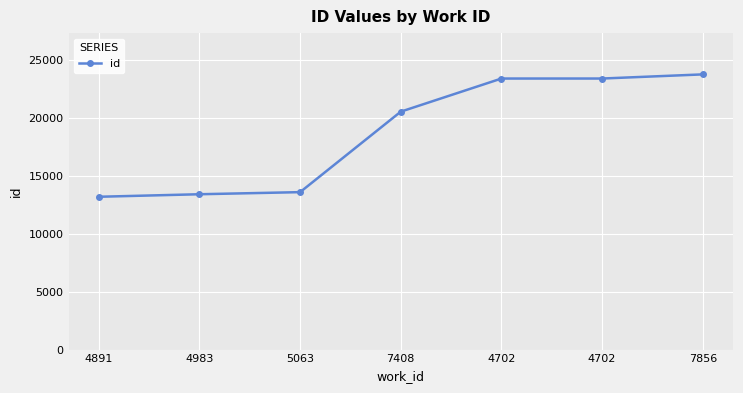

How many lines are shown in the chart?

1